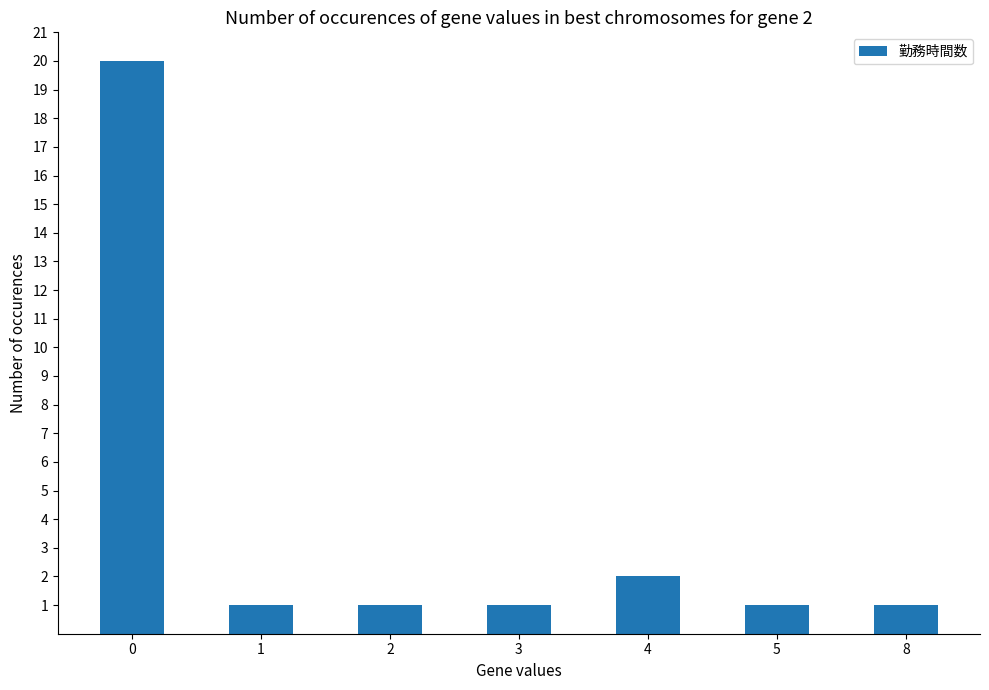

Are the bars horizontal?

No